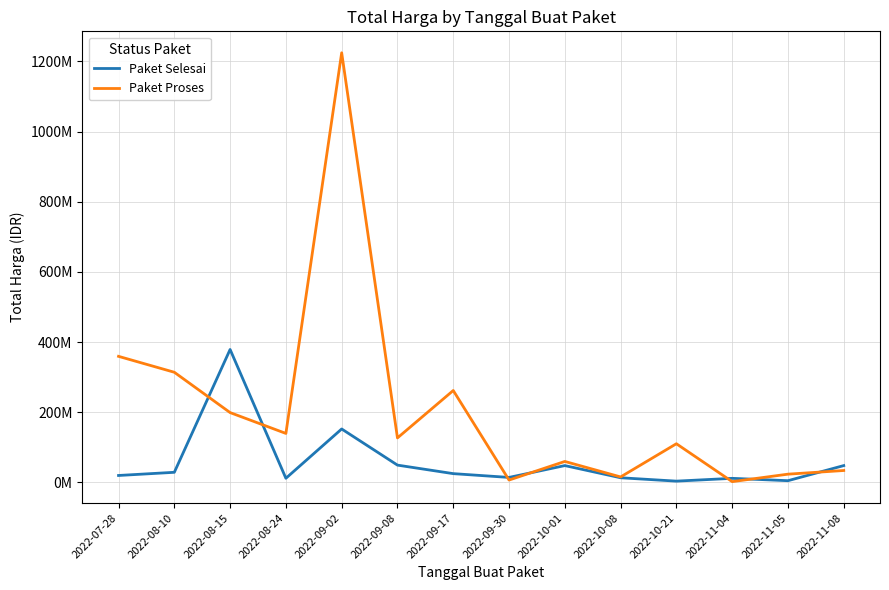

What is the difference between the Paket Selesai values at 2022-09-30 and 2022-10-08?

958000